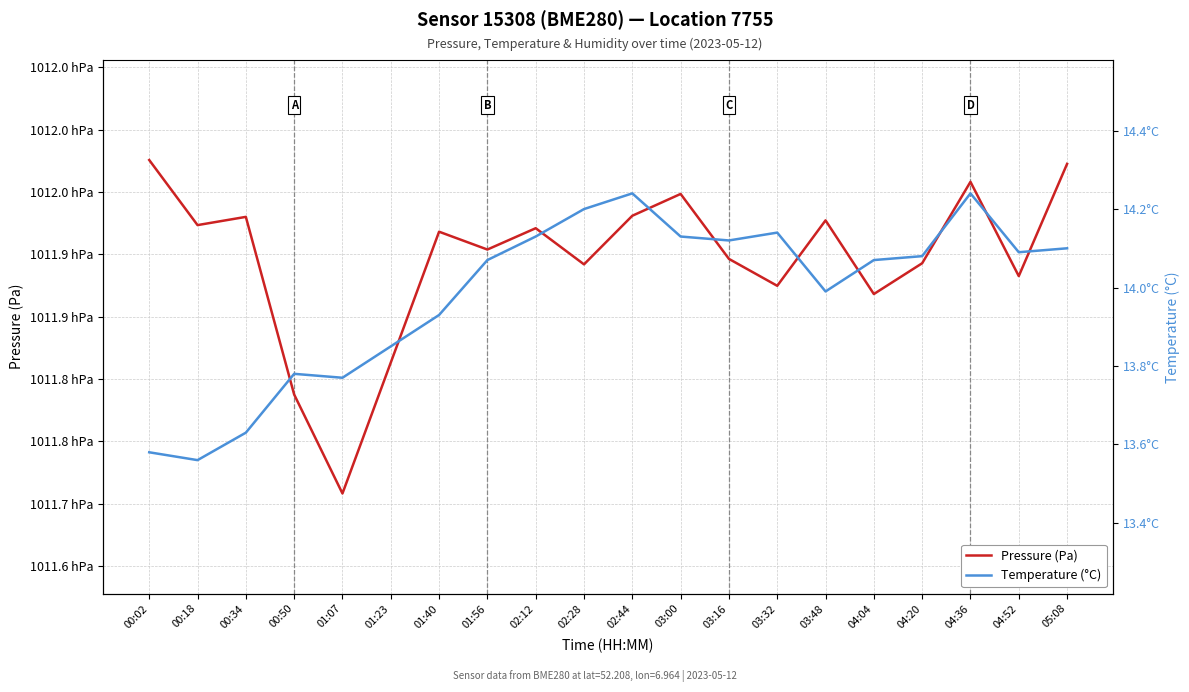

In Temperature (°C), how many points are higher than both neighbors (excluding endpoints)?

4